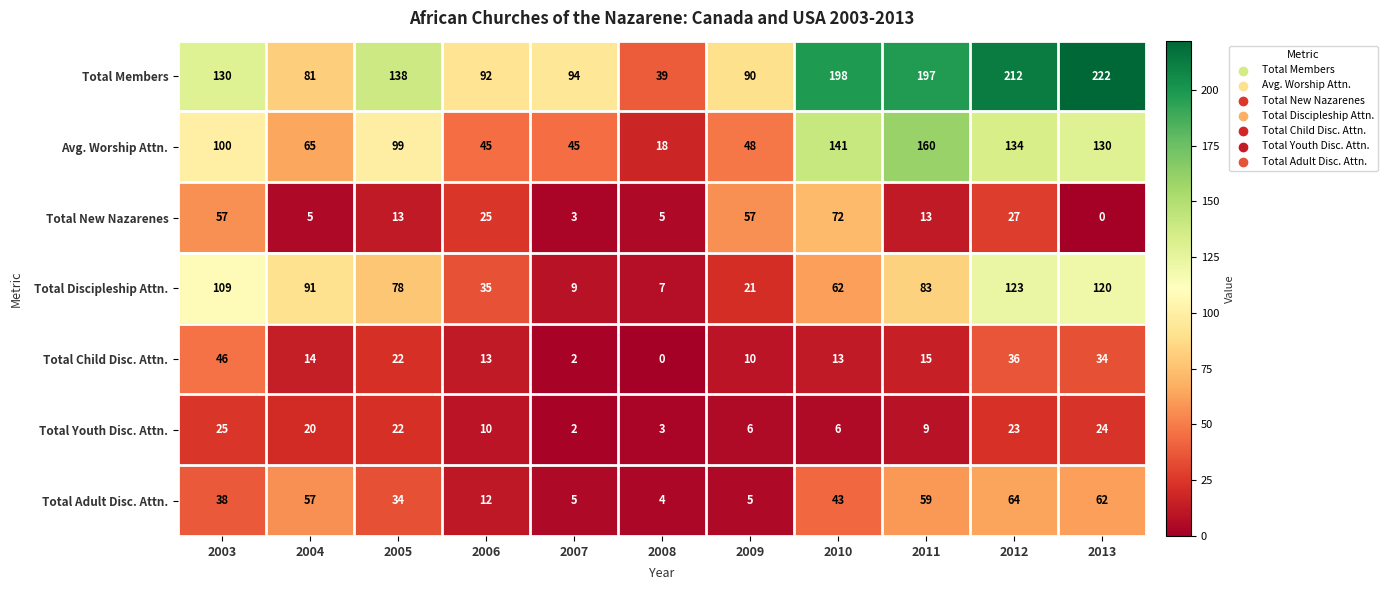

Which series changed the most between 2005 and 2011?

Avg. Worship Attn.